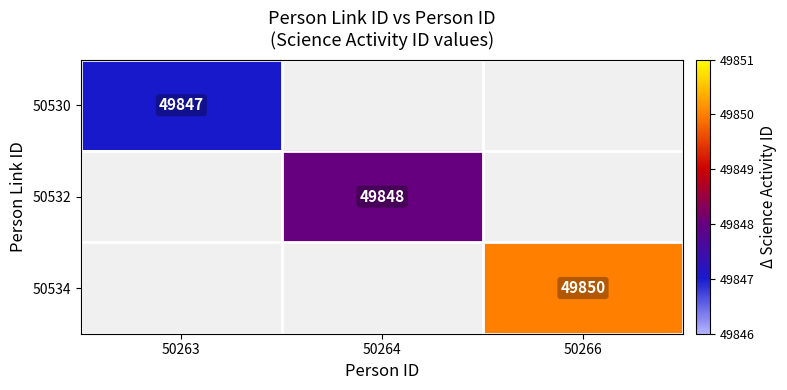

The 50530 series shows 79403 at 50263. True or false?

False